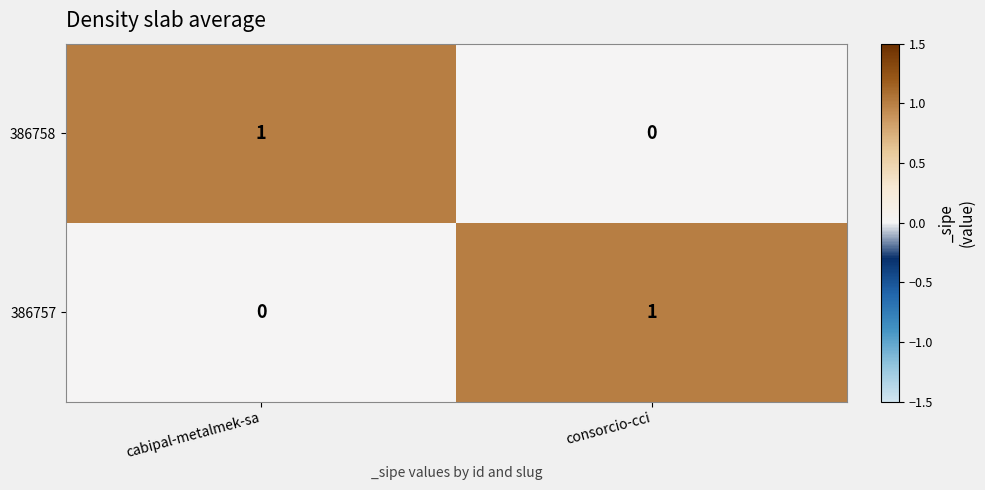

Is the value of 386757 at consorcio-cci greater than the value of 386758 at consorcio-cci?

Yes